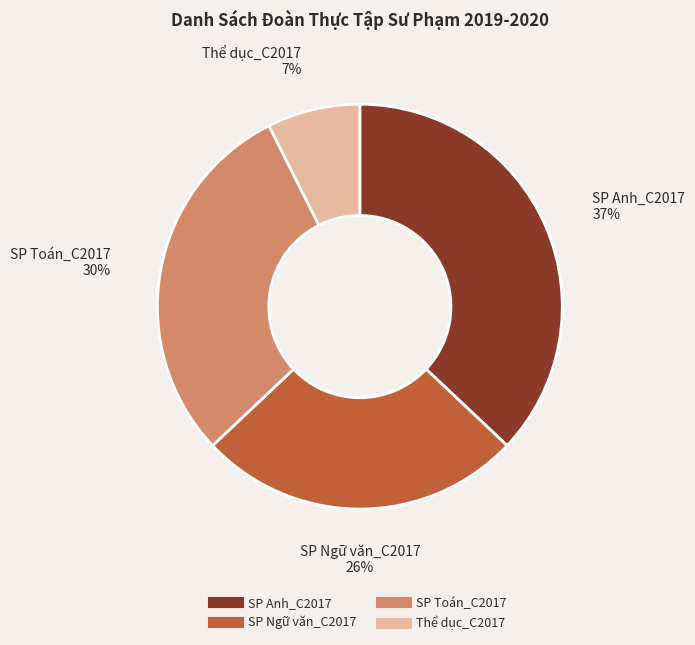

What percentage is the SP Anh_C2017 slice, to the nearest percent?

37%